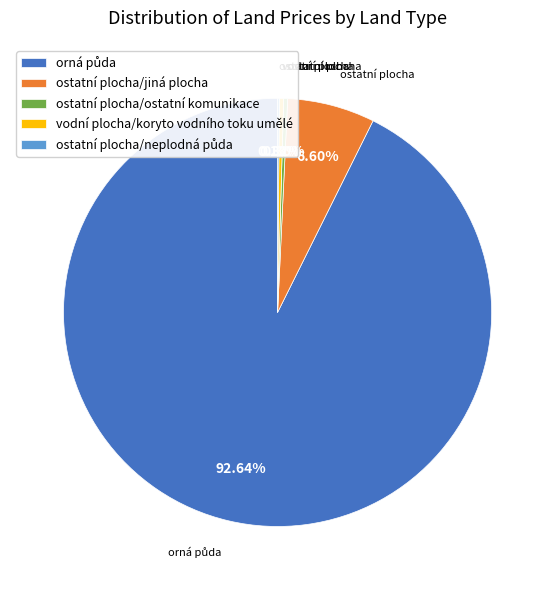

To the nearest percent, what is the difference between the largest and smallest slice percentages?

93%